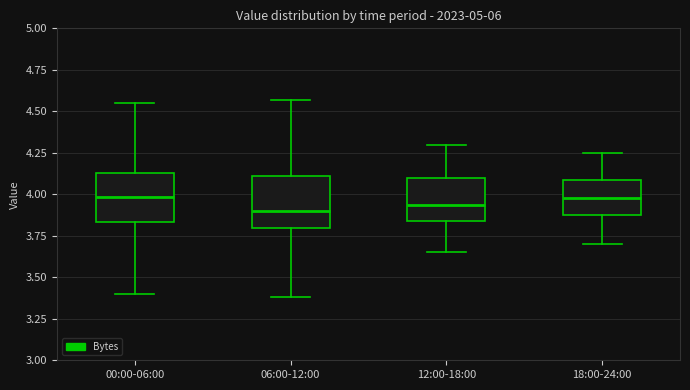

Reading left to right, transcribe this box plot: for each box, give where its median line is, the range the box spans, and where its two whiskers end, as read against the y-axis. The values are not printed on the chart, so give them approximately, as read against the axis.

00:00-06:00: median 4.00, box 3.85 to 4.15, whiskers 3.40 to 4.55
06:00-12:00: median 3.90, box 3.80 to 4.10, whiskers 3.40 to 4.55
12:00-18:00: median 3.95, box 3.85 to 4.10, whiskers 3.65 to 4.30
18:00-24:00: median 4.00, box 3.85 to 4.10, whiskers 3.70 to 4.25